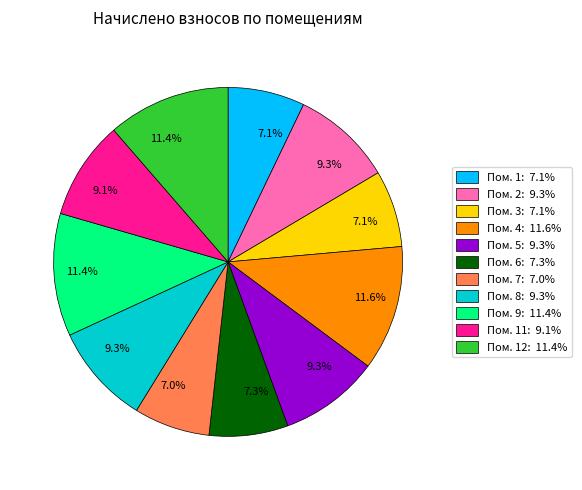

Is there a majority slice in this chart?

No